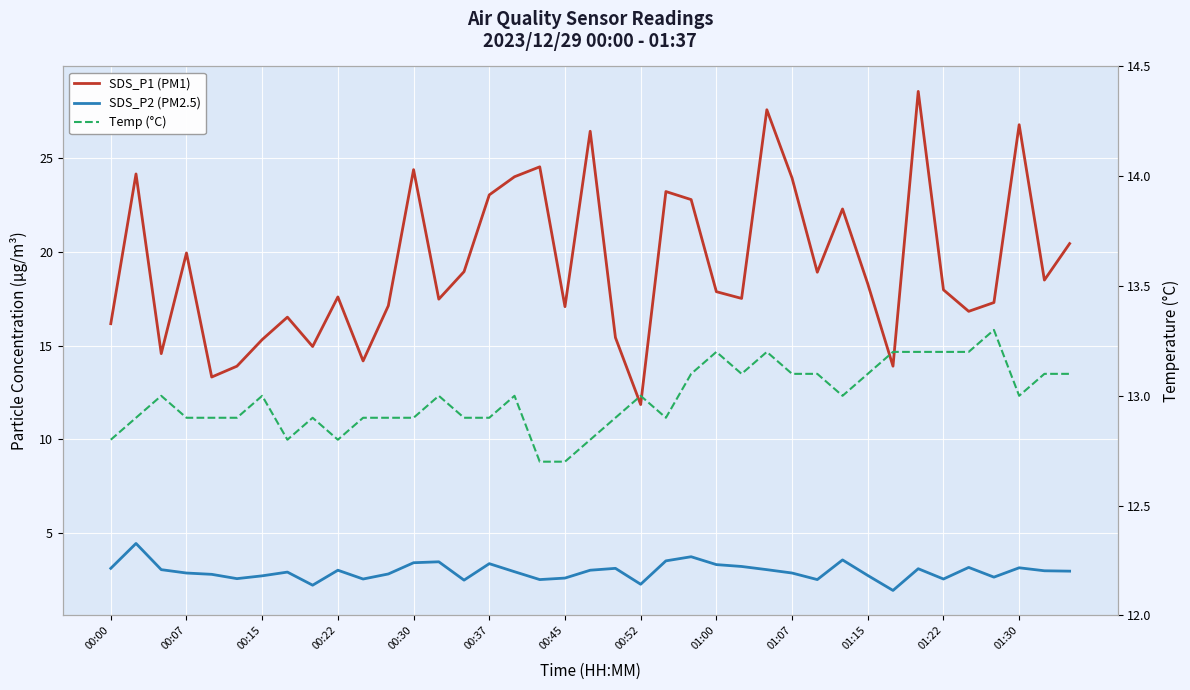

What is the lowest value of the SDS_P1 (PM1) series?

11.8